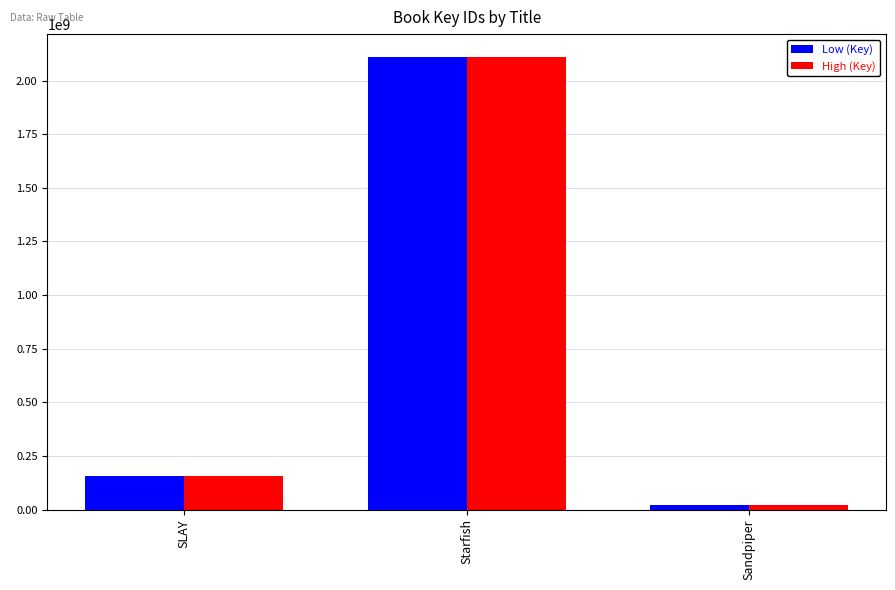

True or false: Low (Key) has a value of 2110709538 at Starfish.

True